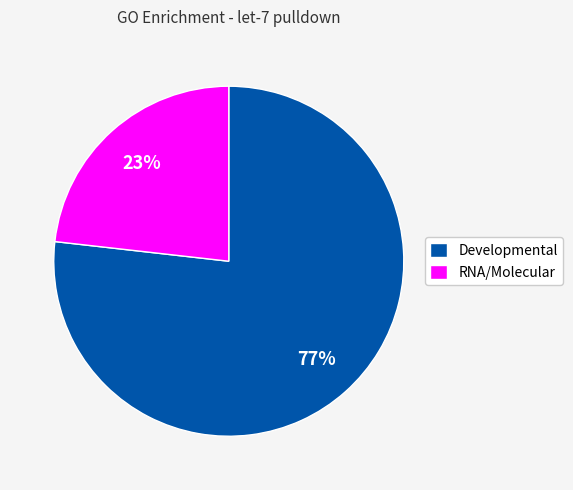

What percentage is the Developmental slice, to the nearest percent?

77%